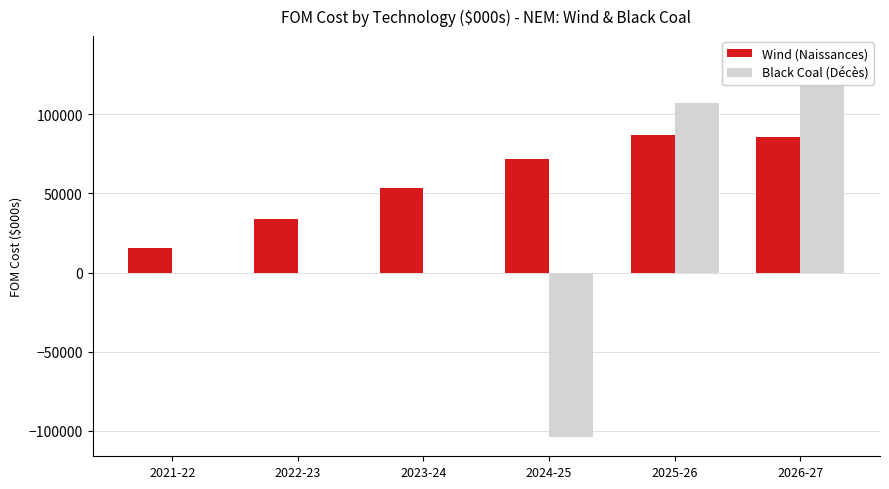

What is the minimum value for Black Coal (Décès)?

-103996.1